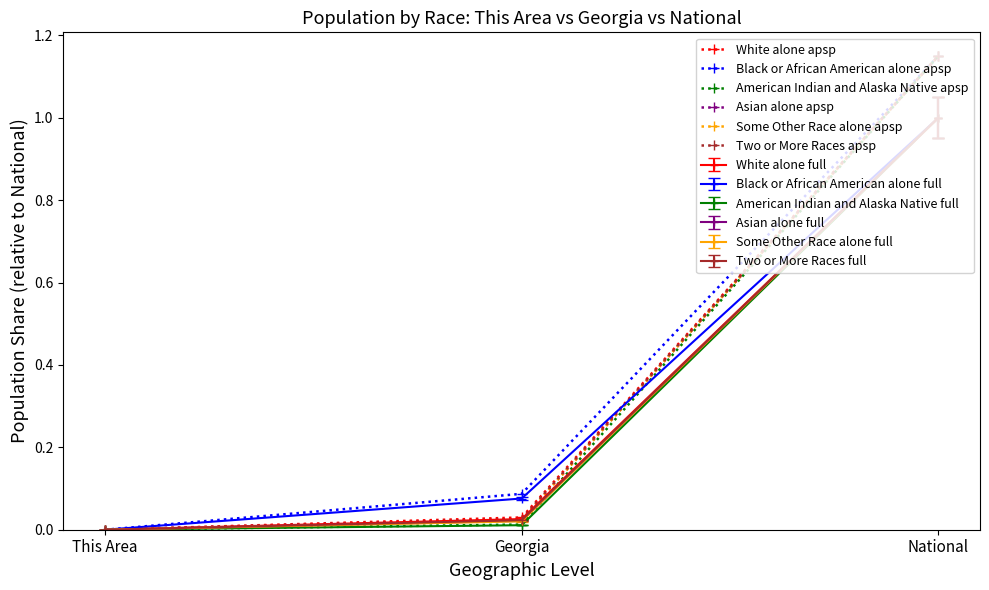

Which category has the highest value in the American Indian and Alaska Native apsp series?

National